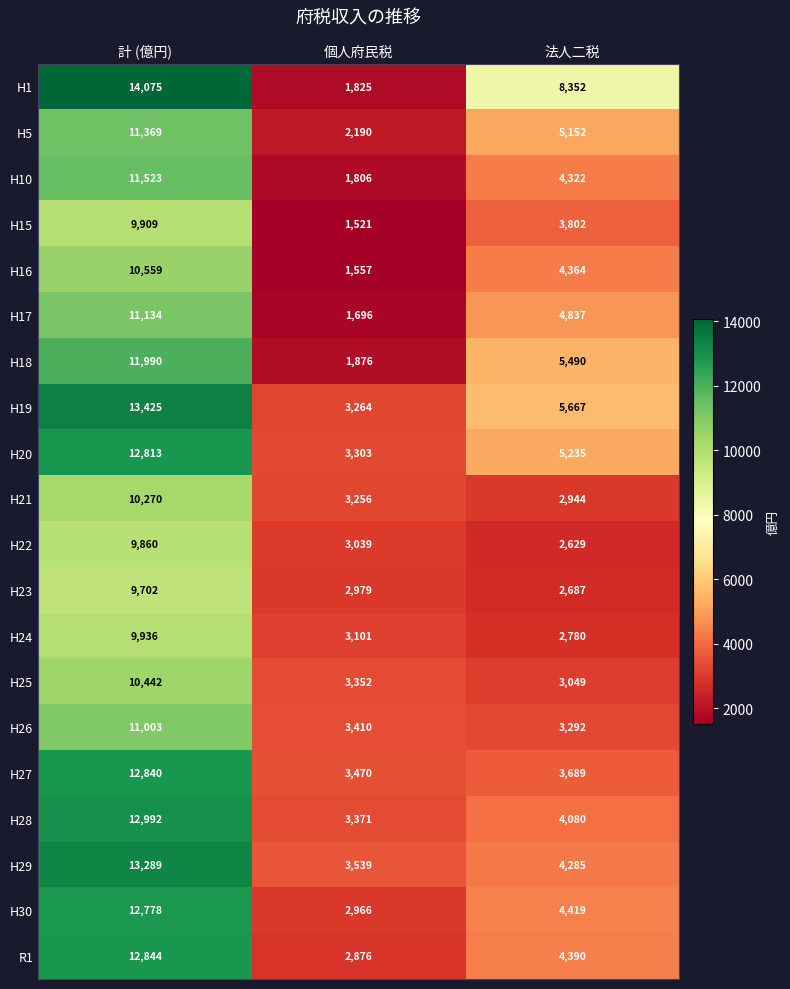

Which series has the largest range (max minus min)?

H1